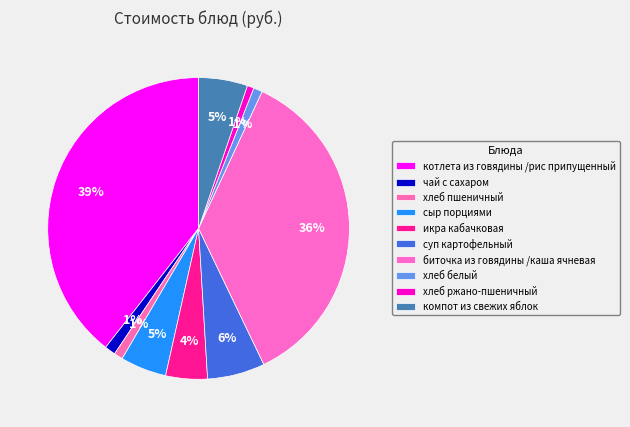

What is the ratio of the value at котлета из говядины /рис припущенный to the value at хлеб пшеничный?

41.3